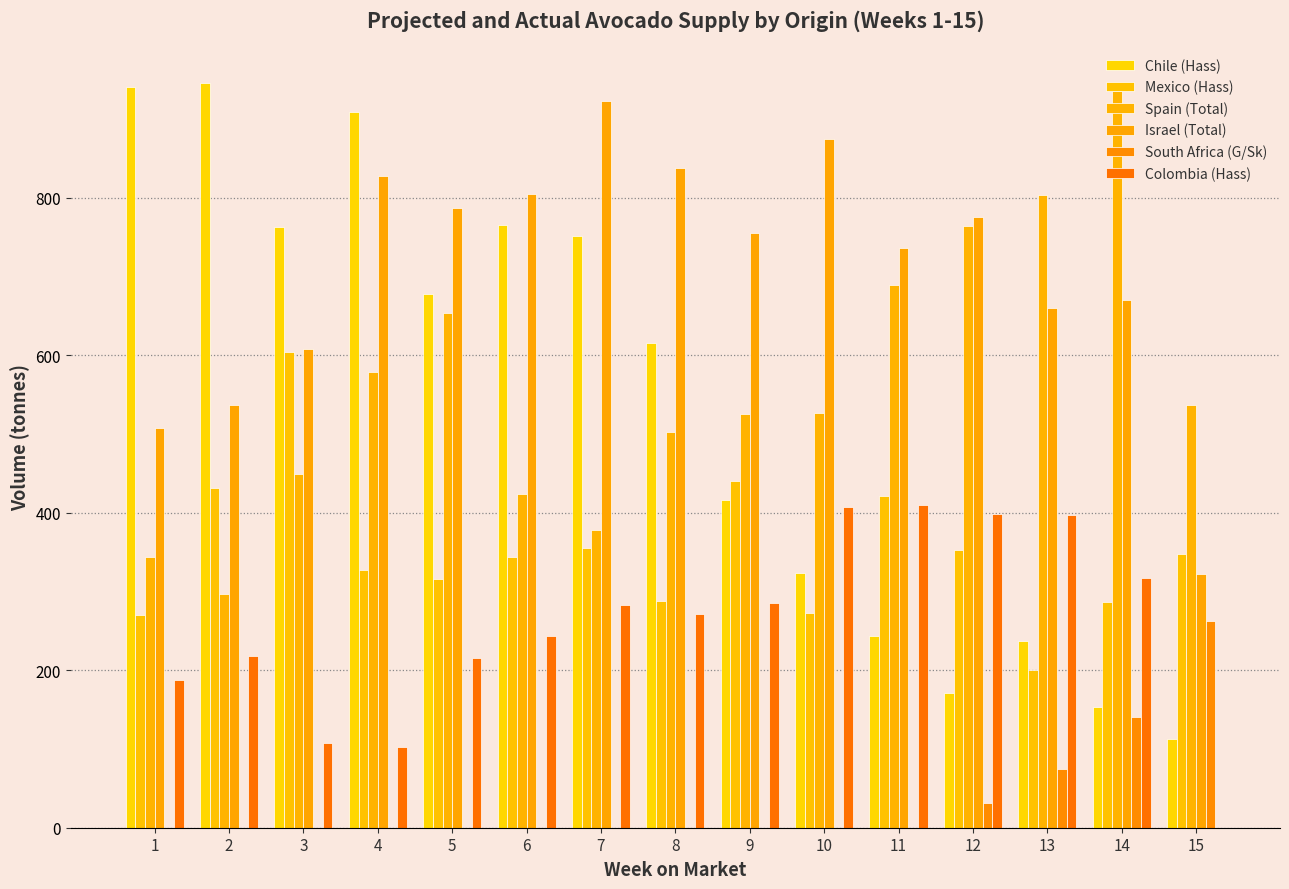

Is it true that Israel (Total) equals 515.0 at 12?

False